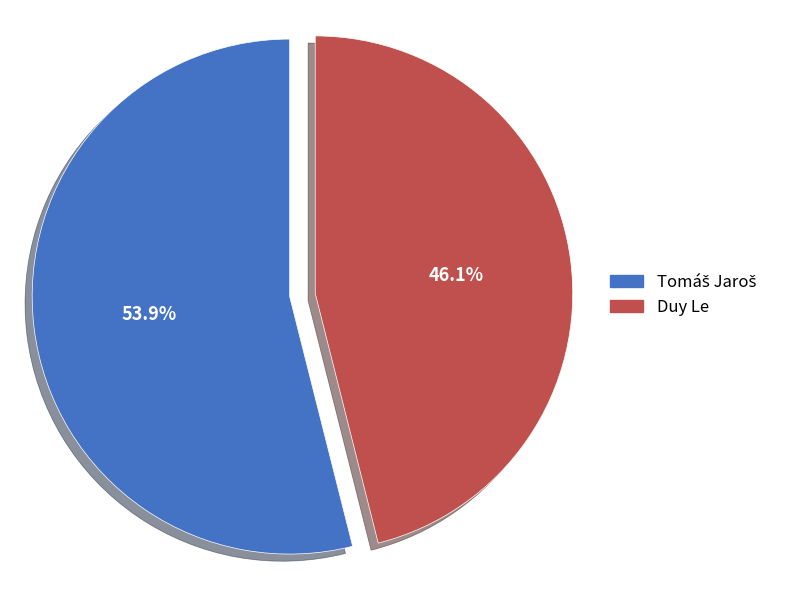

How much of the chart is everything except Duy Le?

53.9%